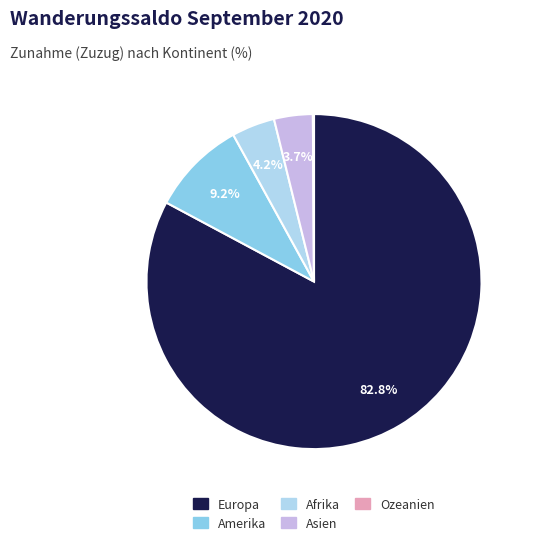

Is there a majority slice in this chart?

Yes